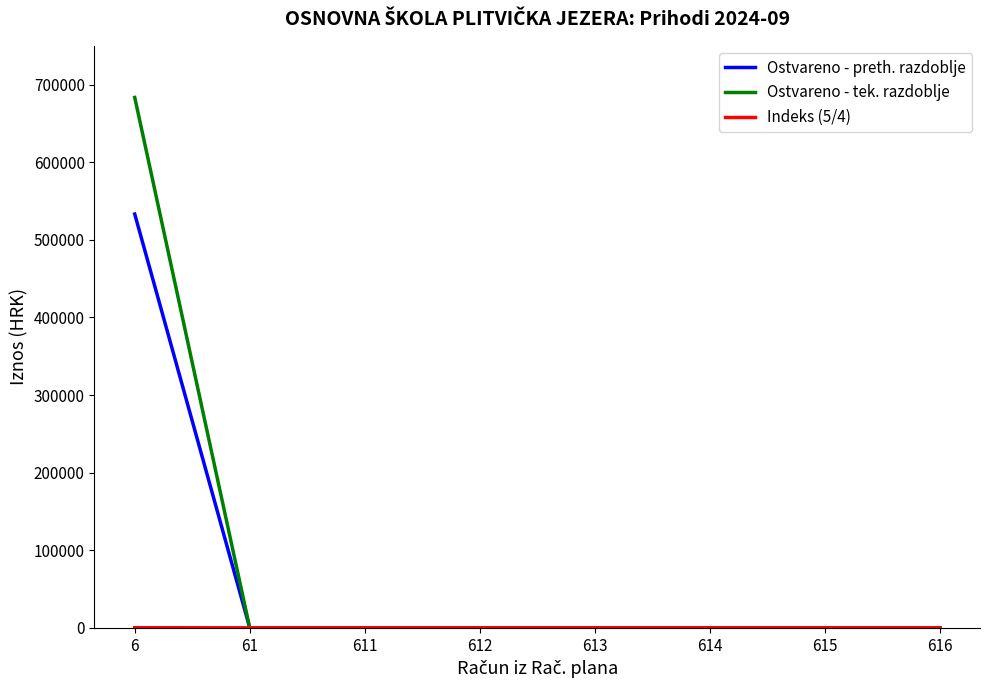

At which category is the sum across all series the highest?

6